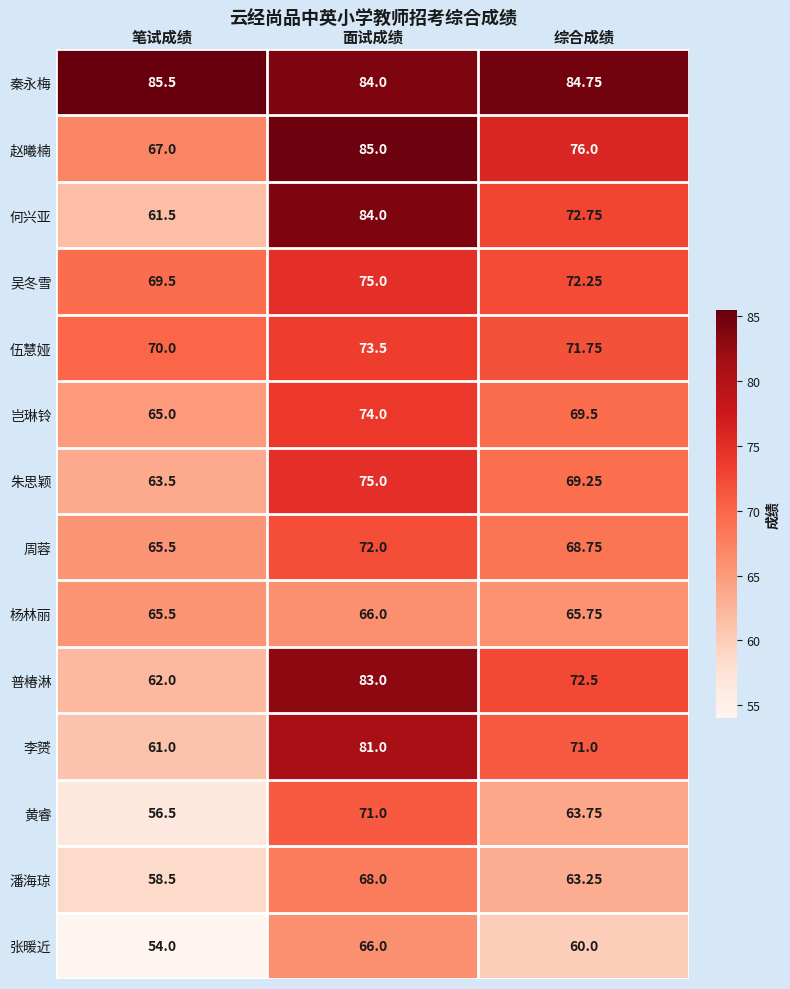

What is the difference between the highest and lowest values at 笔试成绩?

31.5